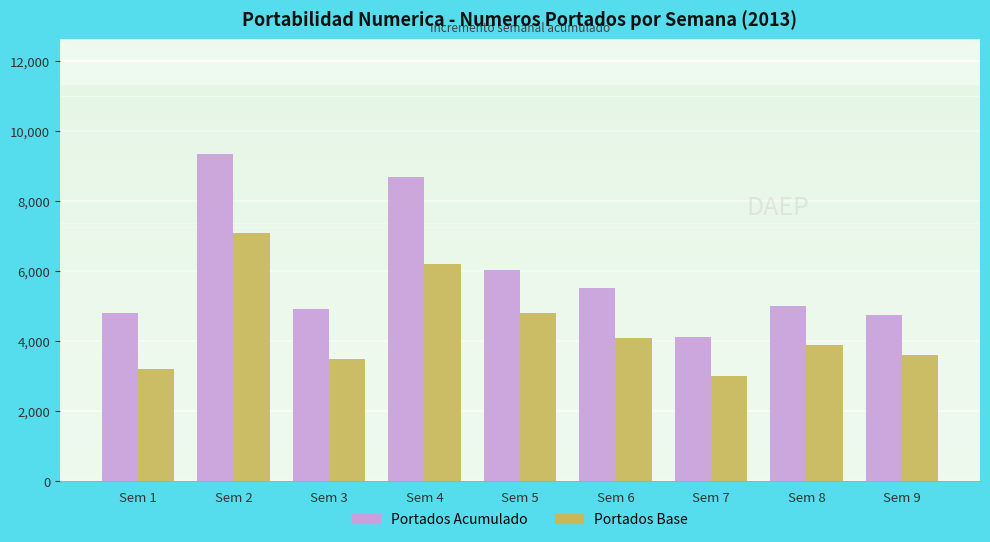

Where does the Portados Base series first go above 3900?

Sem 2